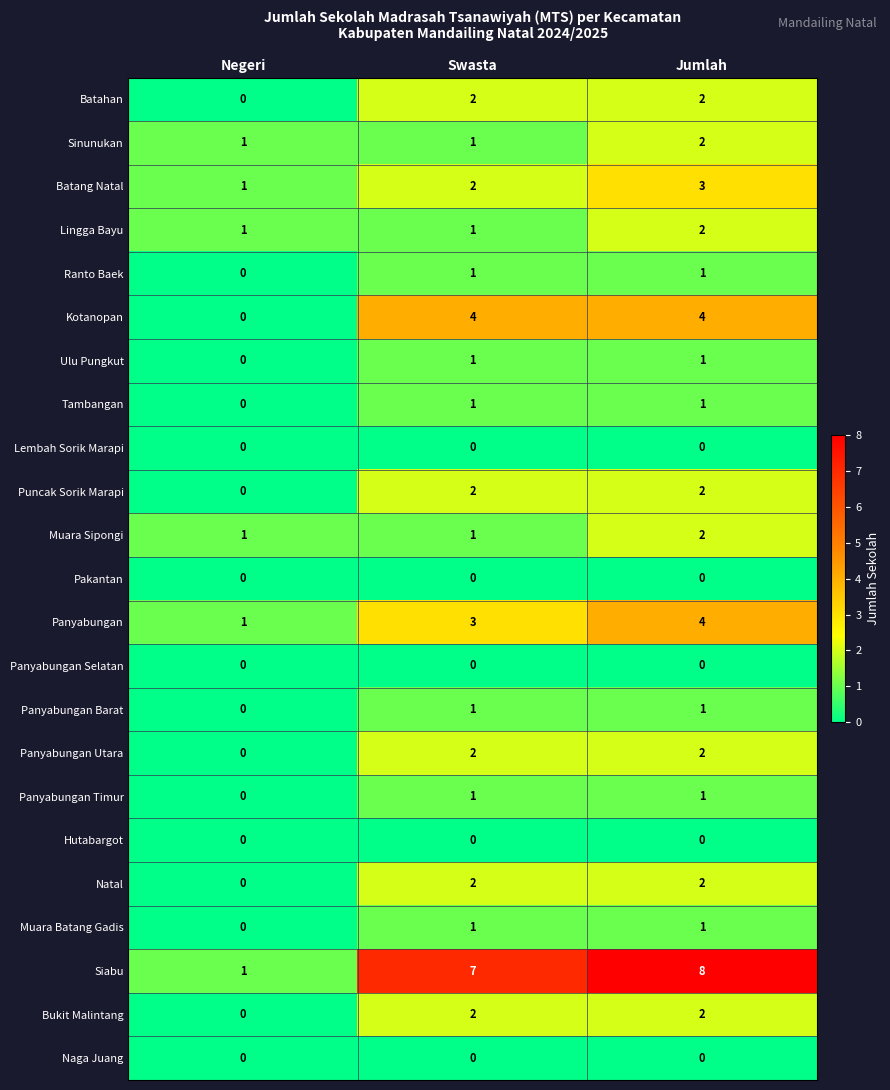

What is the spread (max minus min) of values at Swasta?

7